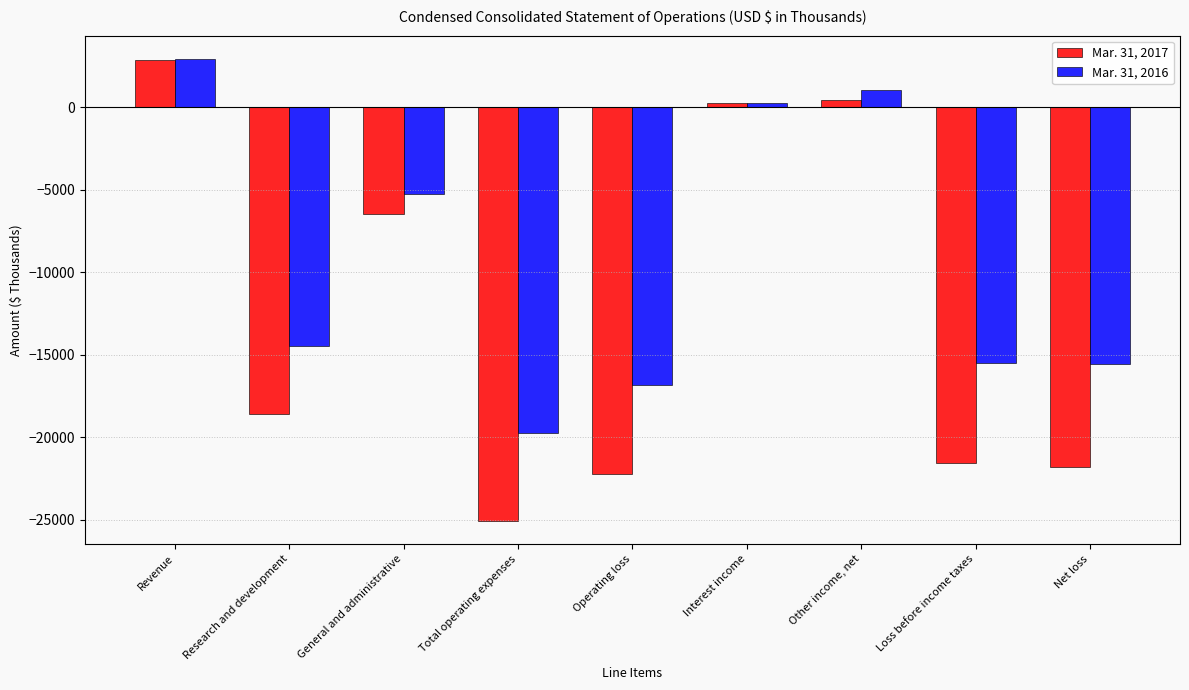

Which series has the largest range (max minus min)?

Mar. 31, 2017